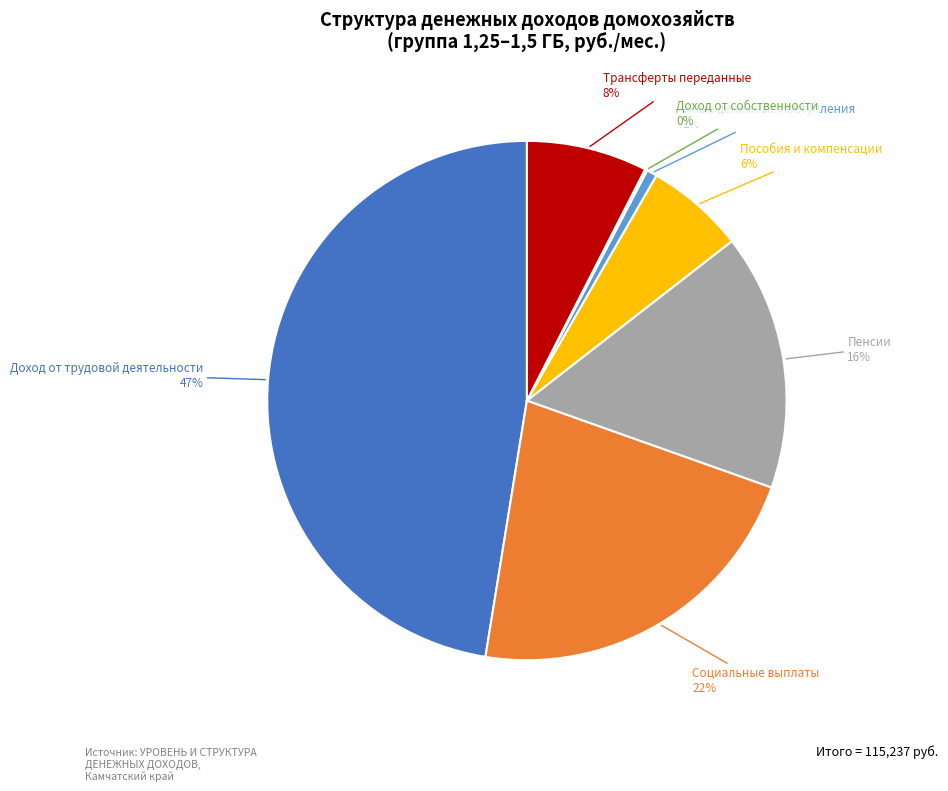

Is there a majority slice in this chart?

No